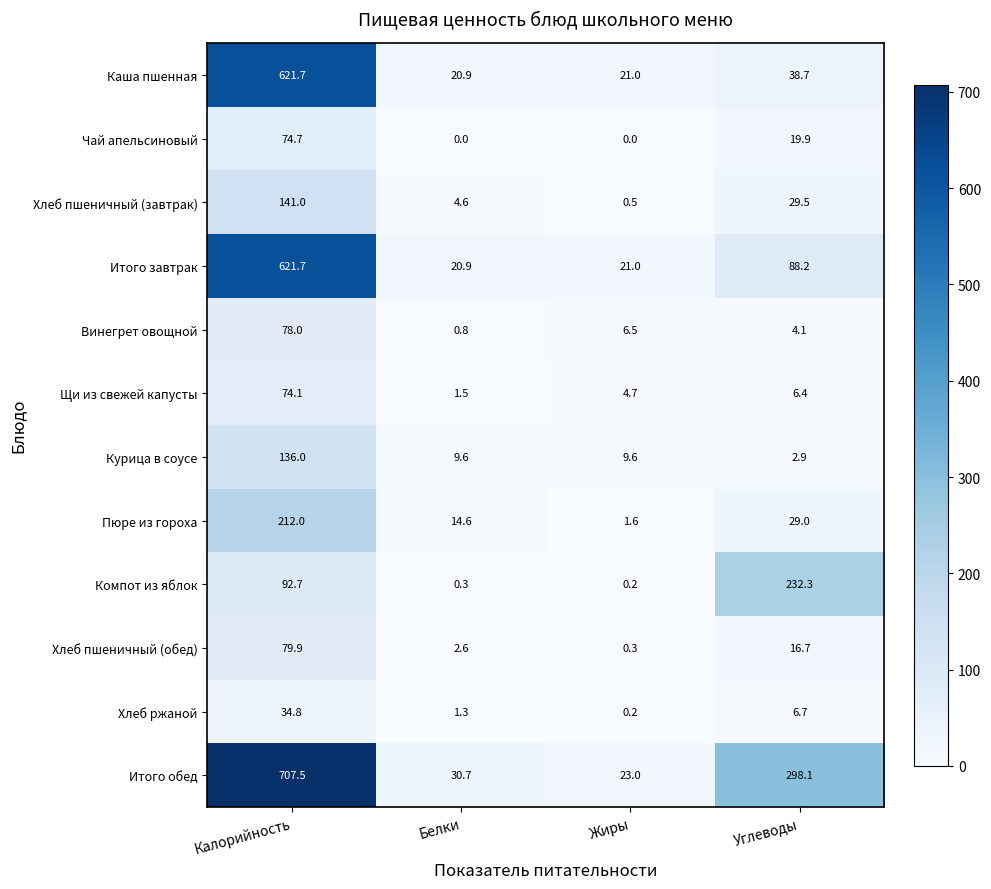

True or false: Хлеб пшеничный (обед) has a value of 79.9 at Калорийность.

True